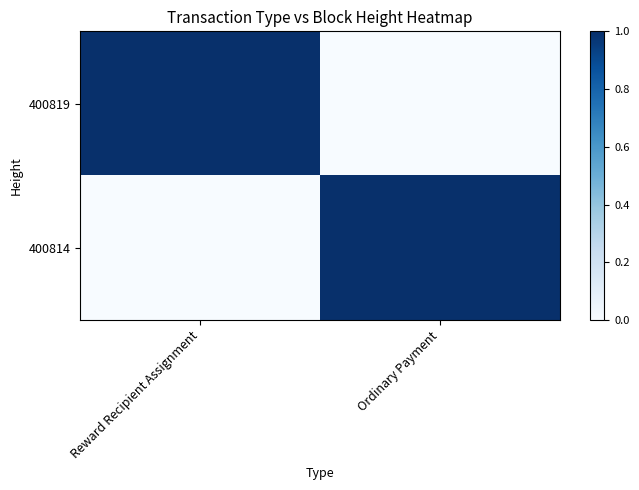

Reading left to right, extract all data points from this chart.

400819: Reward Recipient Assignment=1.0	Ordinary Payment=0.0
400814: Reward Recipient Assignment=0.0	Ordinary Payment=1.0